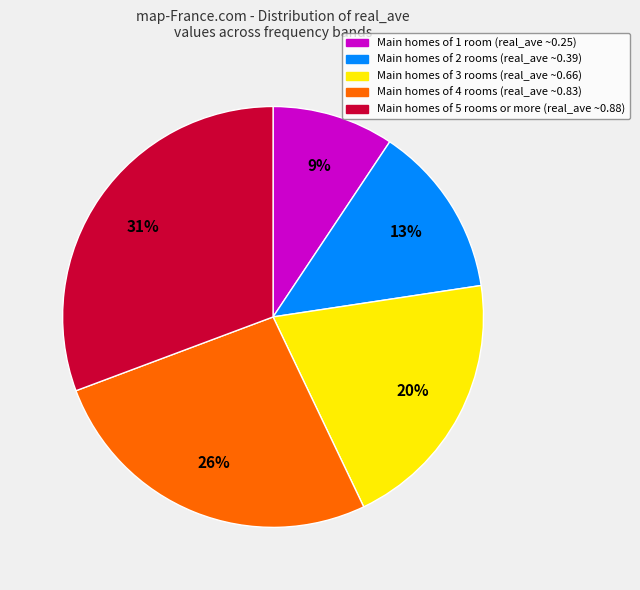

To the nearest percent, what is the average slice percentage?

20%